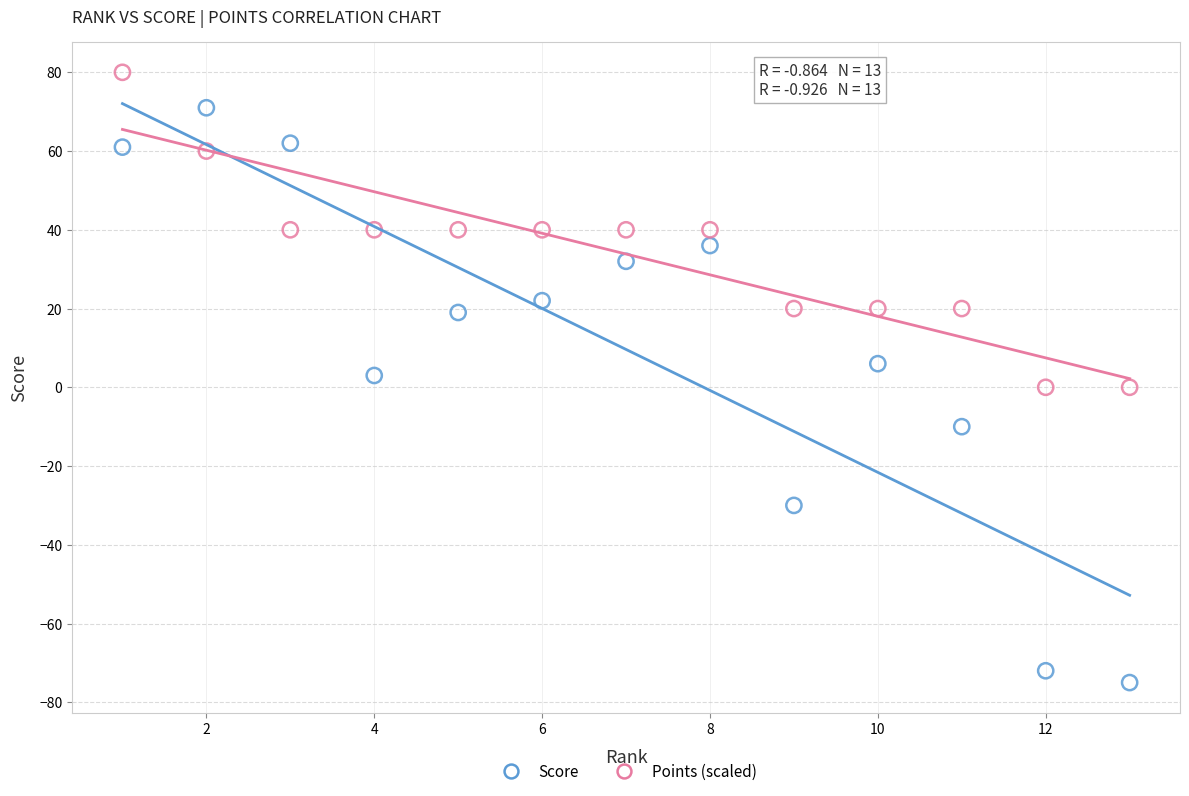

Across all data points, what is the range of Y values (max minus min)?

155